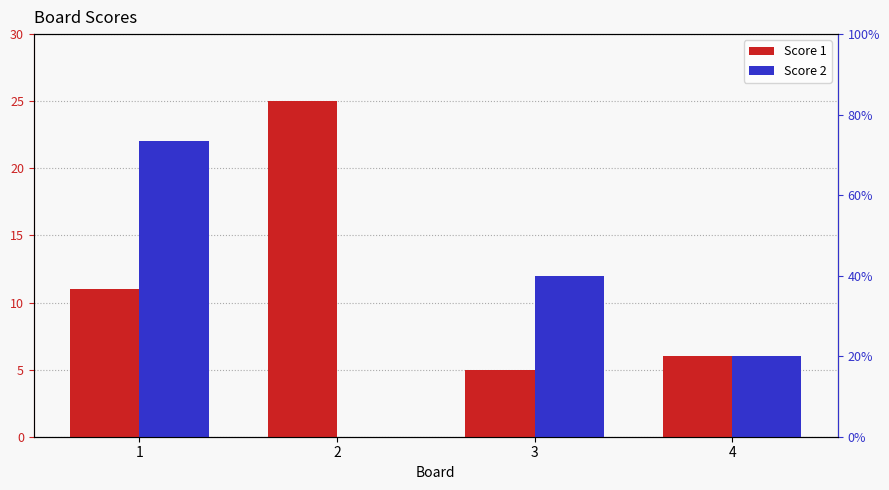

The Score 1 series shows 25 at 2. True or false?

True